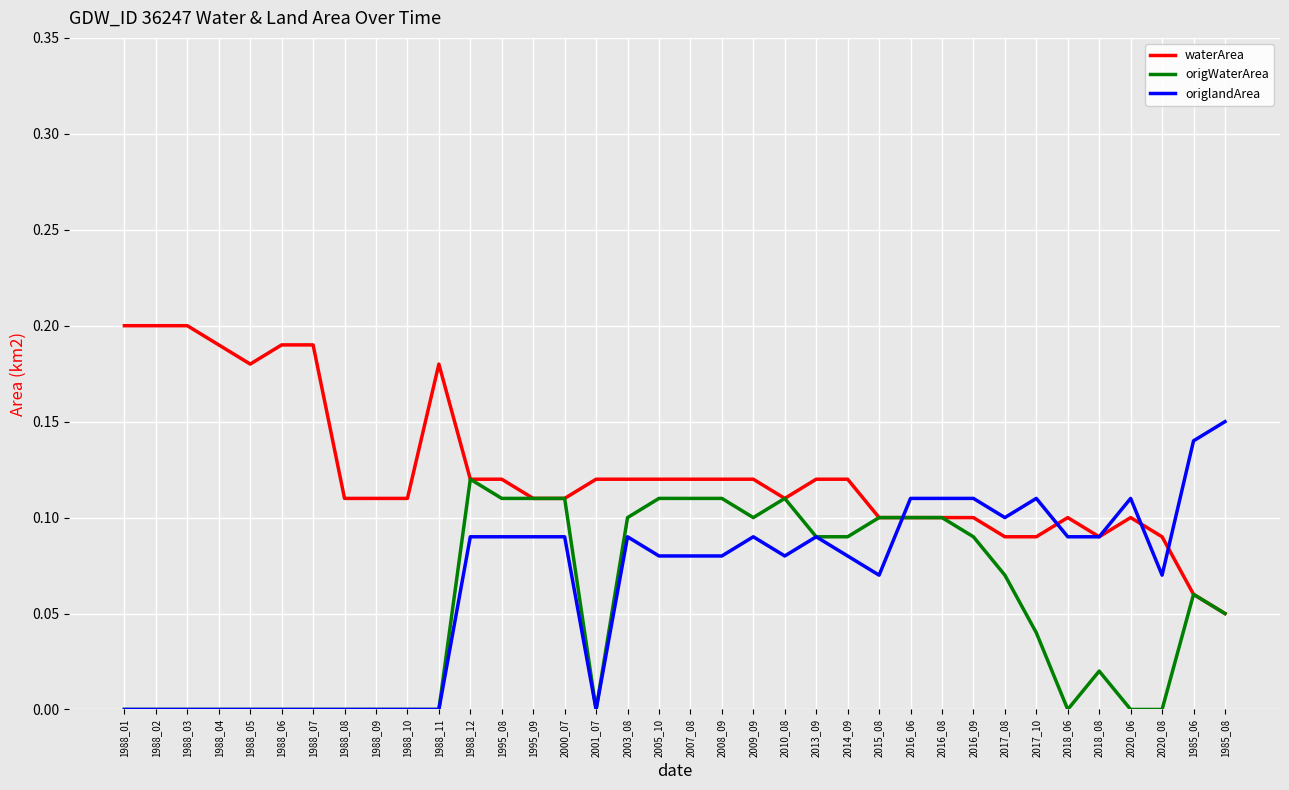

What position from the right is 1995_09?

23